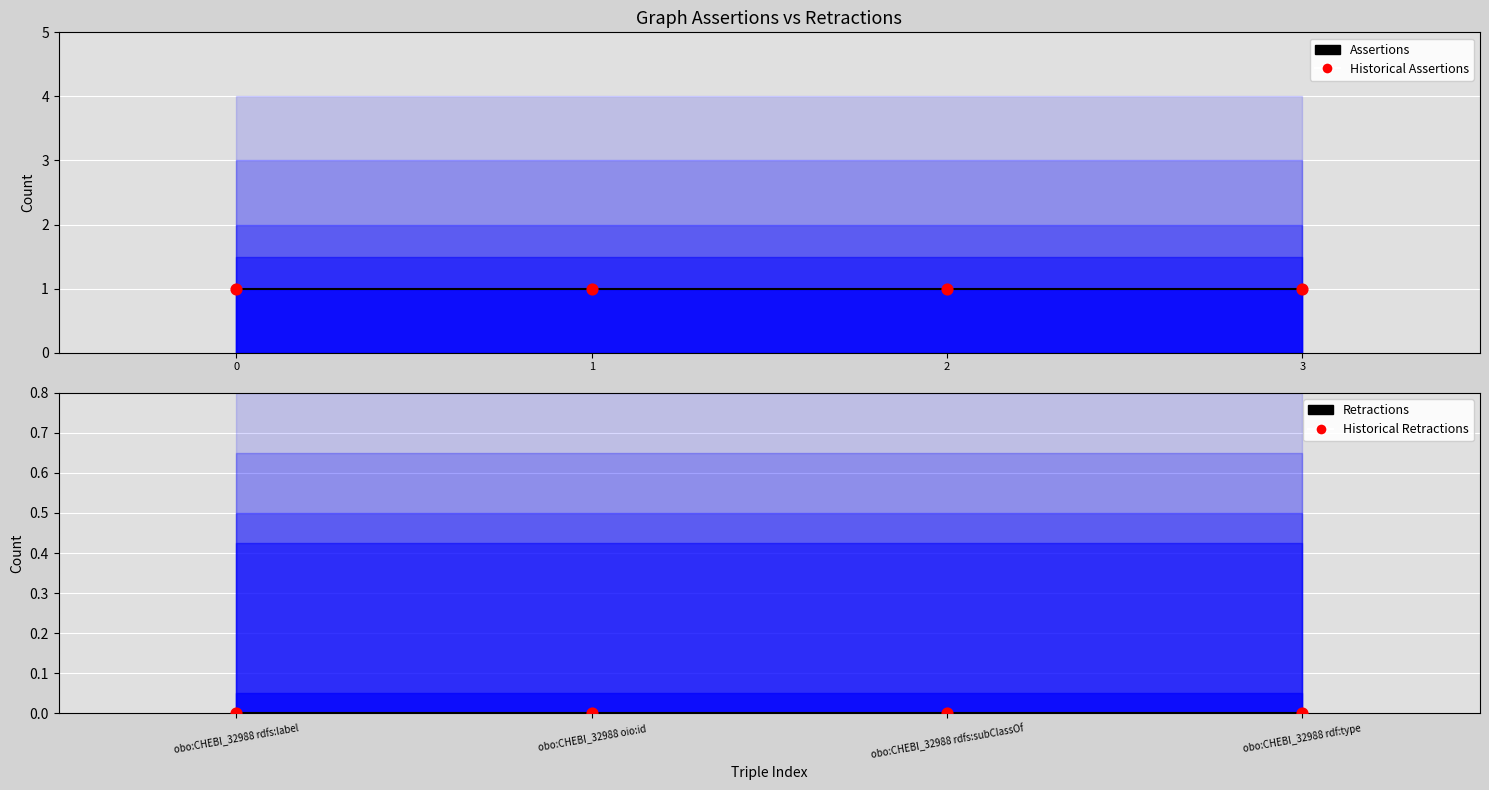

Is the value of Retractions at obo:CHEBI_32988 rdfs:subClassOf greater than the value of Historical Retractions at obo:CHEBI_32988 rdfs:label?

No